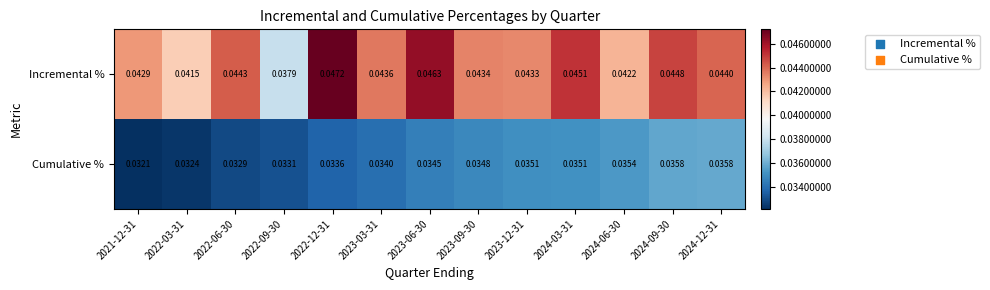

Rank the series at 2021-12-31 from lowest to highest value.

Cumulative %, Incremental %